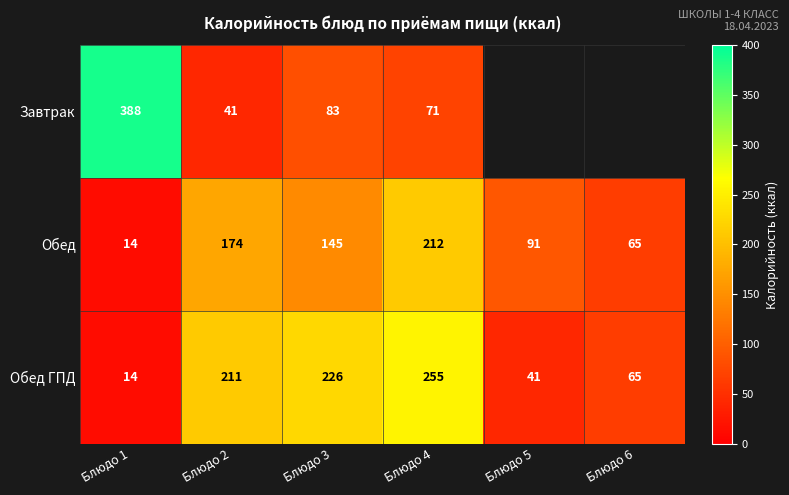

Rank the series at Блюдо 4 from lowest to highest value.

Завтрак, Обед, Обед ГПД